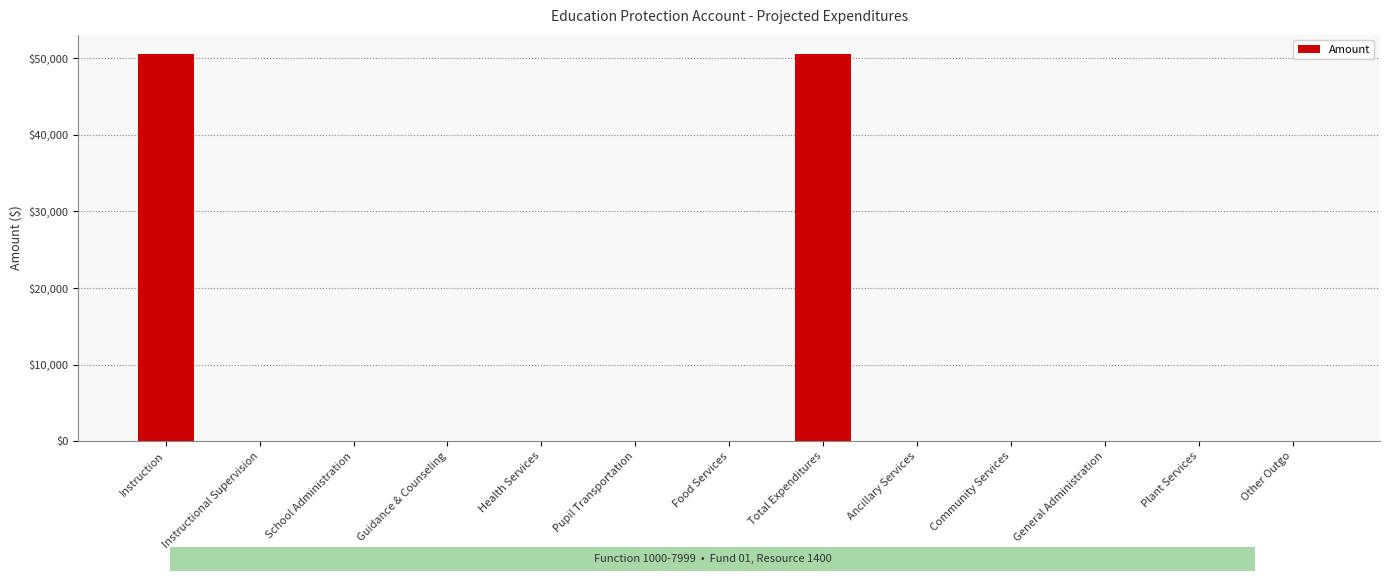

Reading left to right, transcribe all the data shown in this chart.

Instruction=50547	Instructional Supervision=0	School Administration=0	Guidance & Counseling=0	Health Services=0	Pupil Transportation=0	Food Services=0	Total Expenditures=50547	Ancillary Services=0	Community Services=0	General Administration=0	Plant Services=0	Other Outgo=0